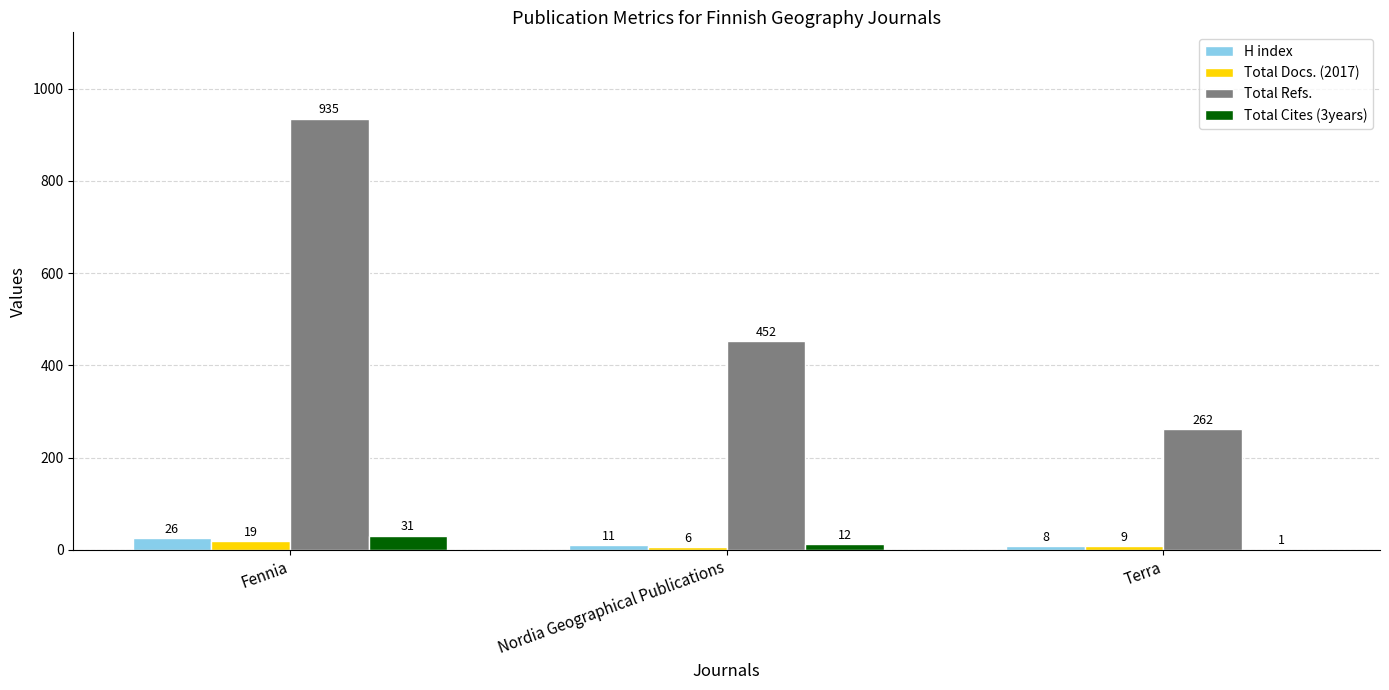

Is the value of Total Cites (3years) at Nordia Geographical Publications greater than the value of Total Docs. (2017) at Terra?

Yes